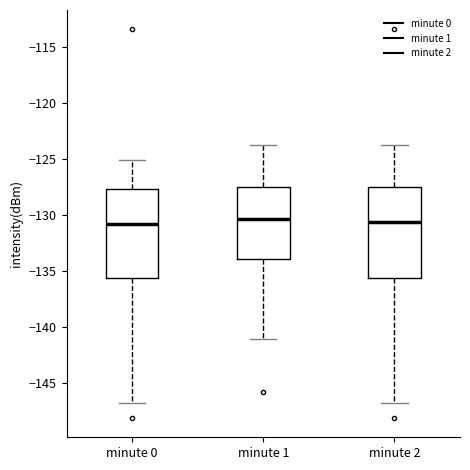

Reading left to right, read every box against the y-axis: the position of its median line, the range the box covers, and the ends of its whiskers. The values are not printed on the chart, so give them approximately, as read against the axis.

minute 0: median -131.0, box -135.5 to -127.5, whiskers -146.5 to -125.0
minute 1: median -130.5, box -134.0 to -127.5, whiskers -141.0 to -124.0
minute 2: median -130.5, box -135.5 to -127.5, whiskers -146.5 to -124.0